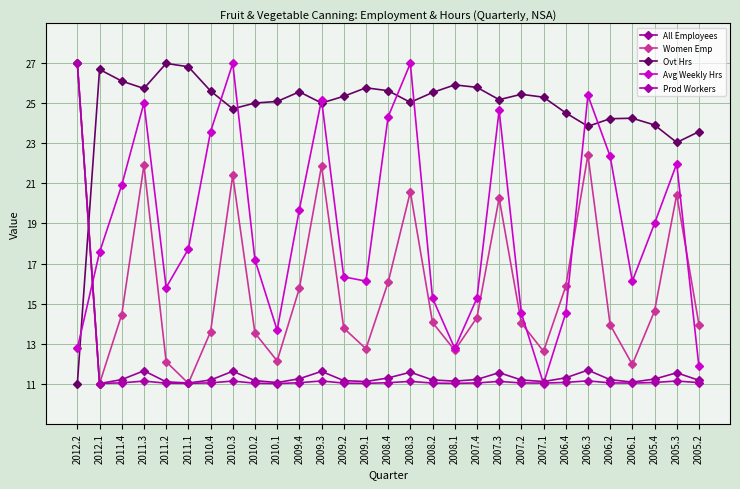

How many categories are shown in the chart?

29